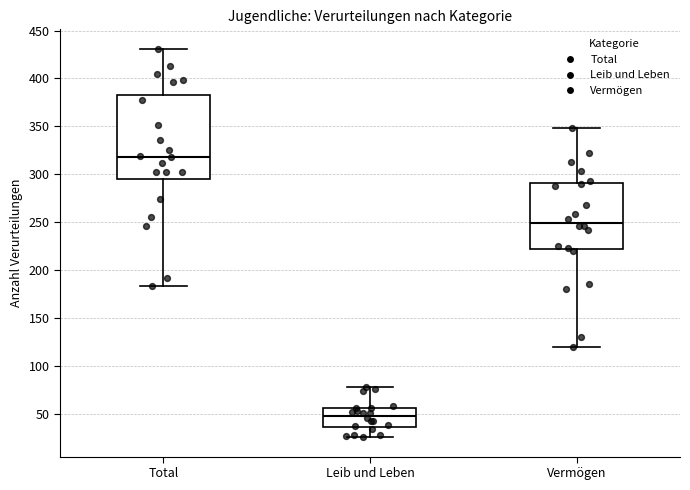

Which box's median line is the highest?

Total